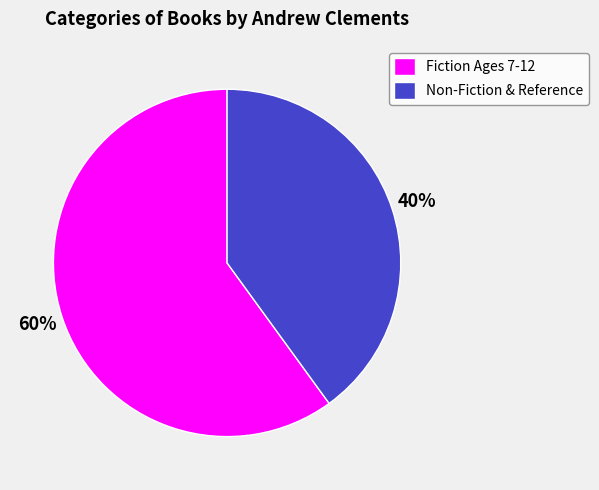

How many segments does this pie chart have?

2